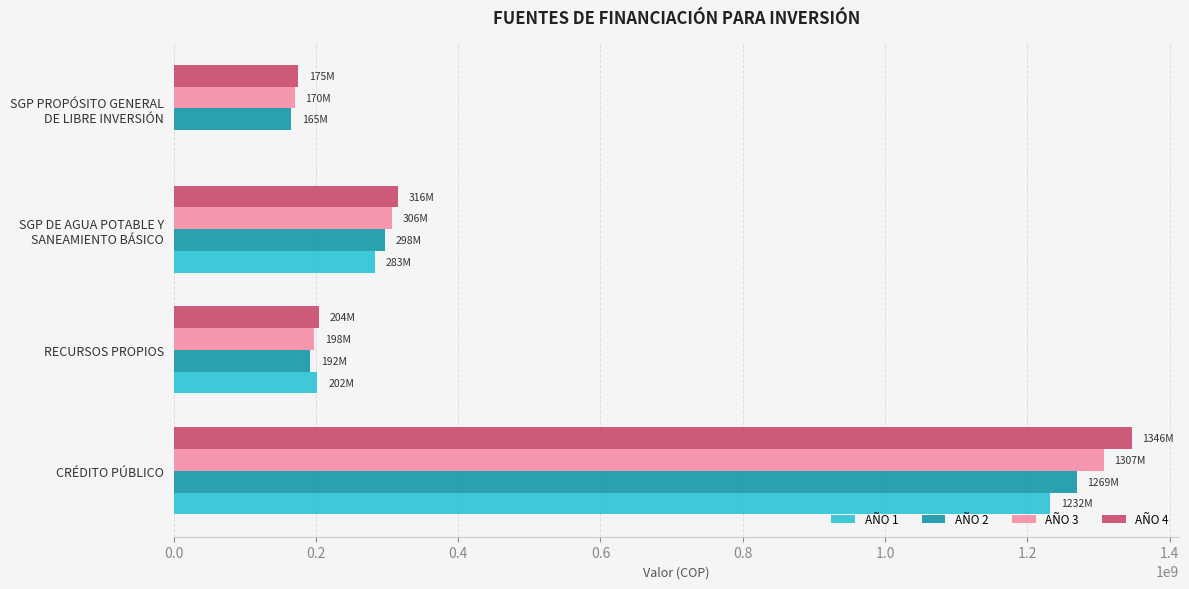

The value of AÑO 3 at CRÉDITO PÚBLICO is 1307189416. True or false?

True